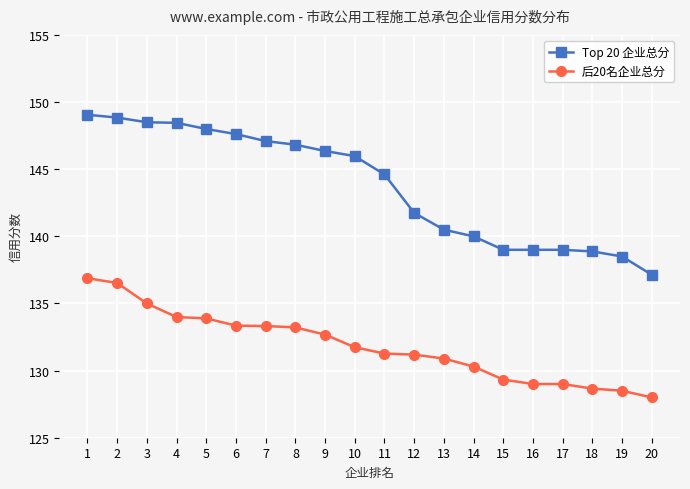

What are all the series names shown in the legend?

Top 20 企业总分, 后20名企业总分